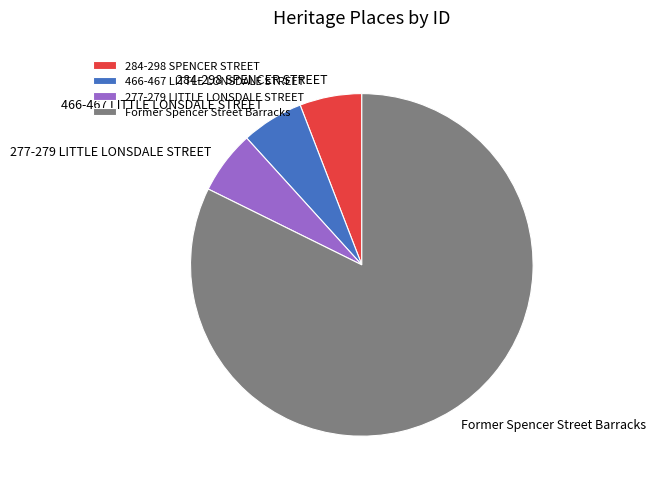

Which category has the biggest portion of the pie?

Former Spencer Street Barracks